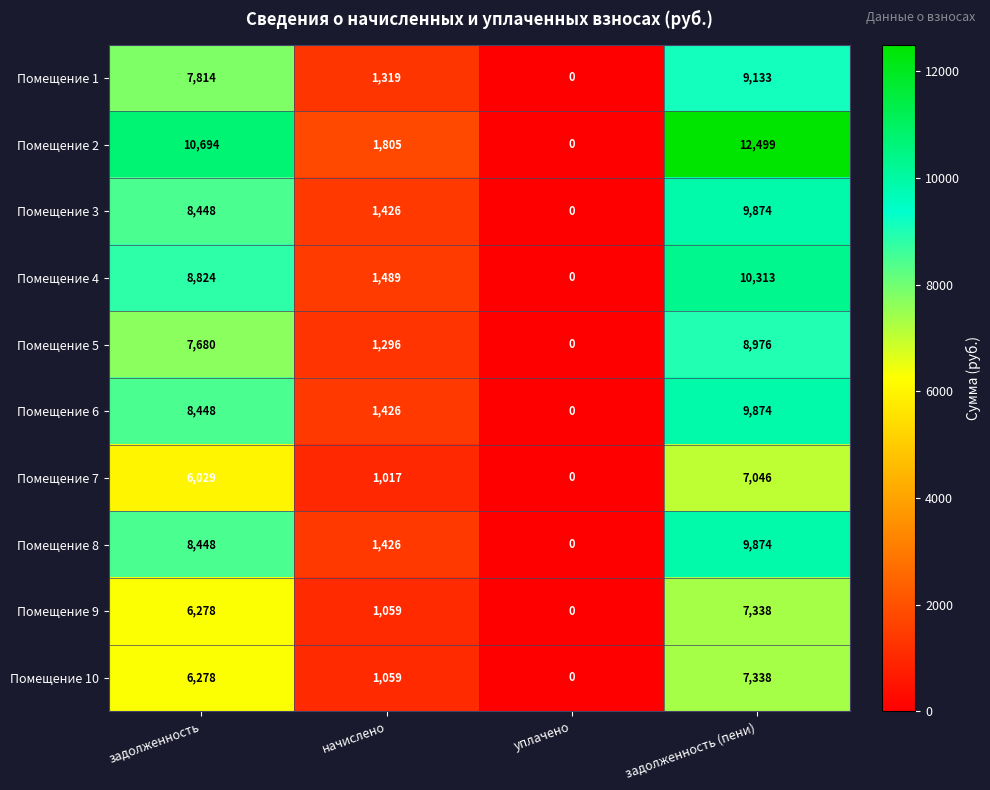

Rank the categories by Помещение 3 value from lowest to highest.

уплачено, начислено, задолженность, задолженность (пени)